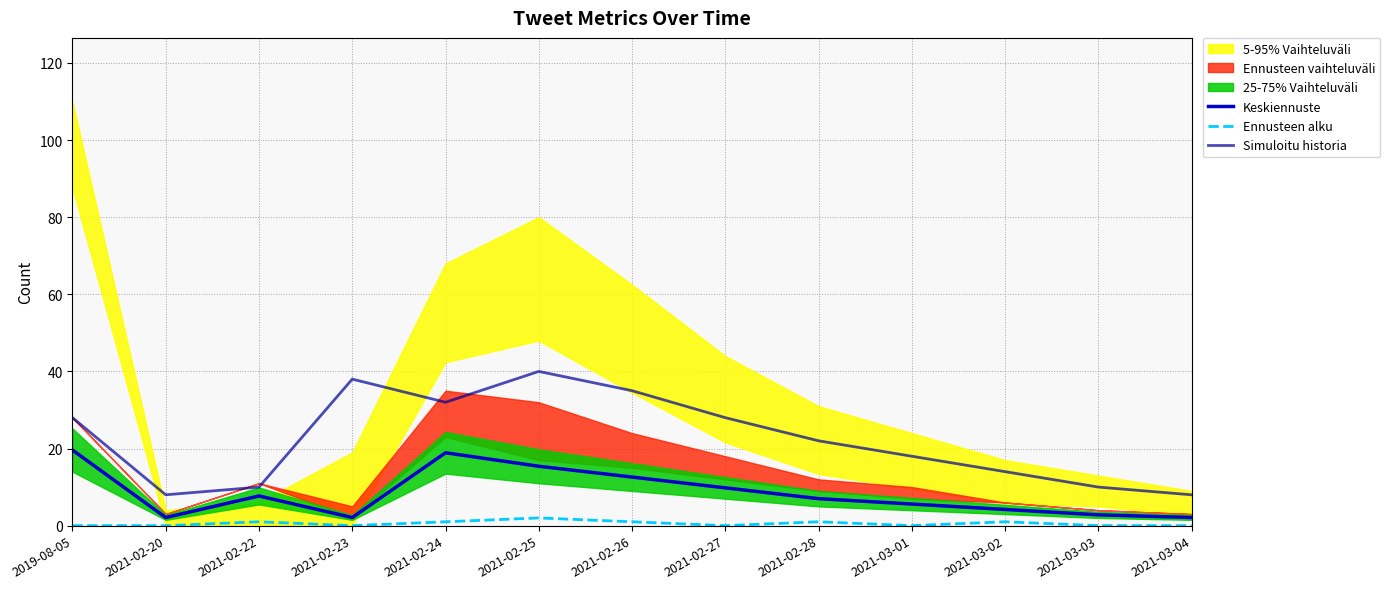

True or false: Simuloitu historia has more than 0 points higher than both neighbors.

True